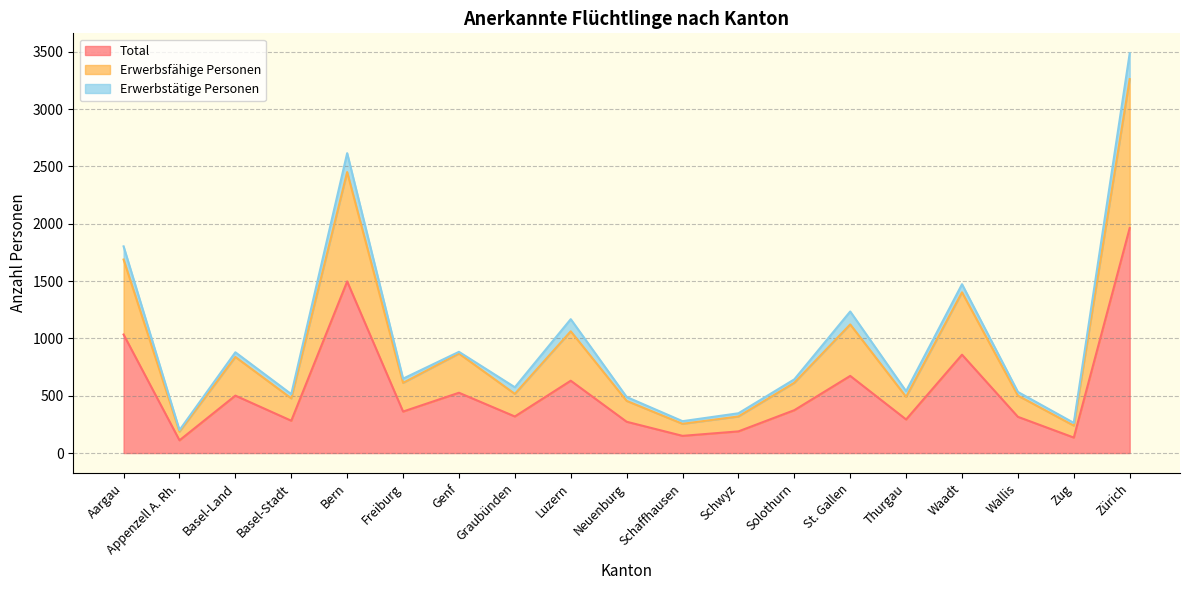

What is the average value of the Erwerbsfähige Personen series?

914